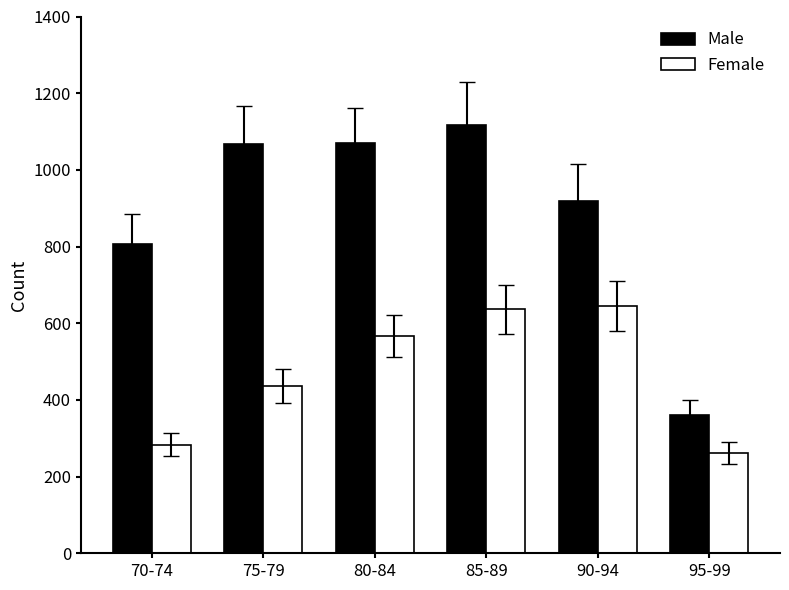

The value of Male at 95-99 is 361. True or false?

True